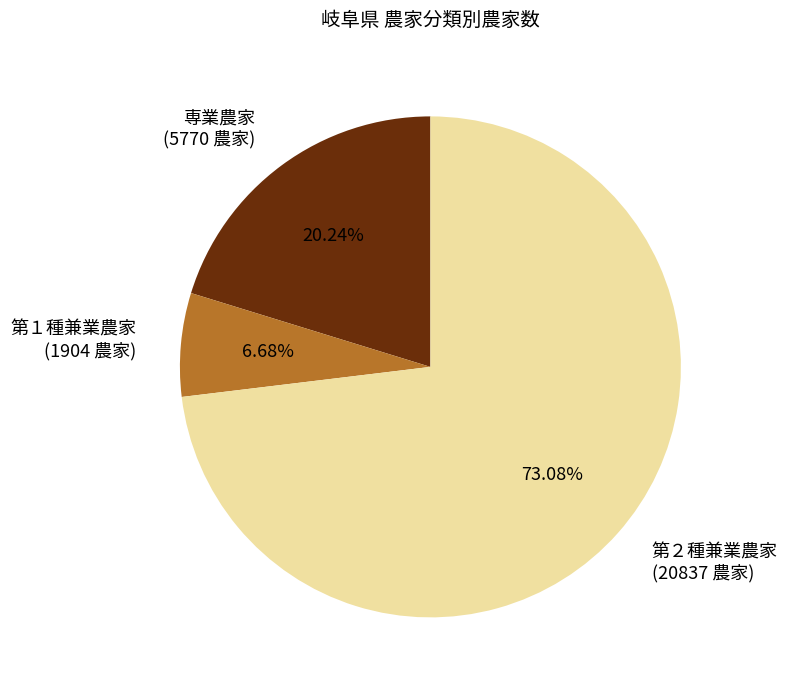

Count the number of slices in the pie.

3